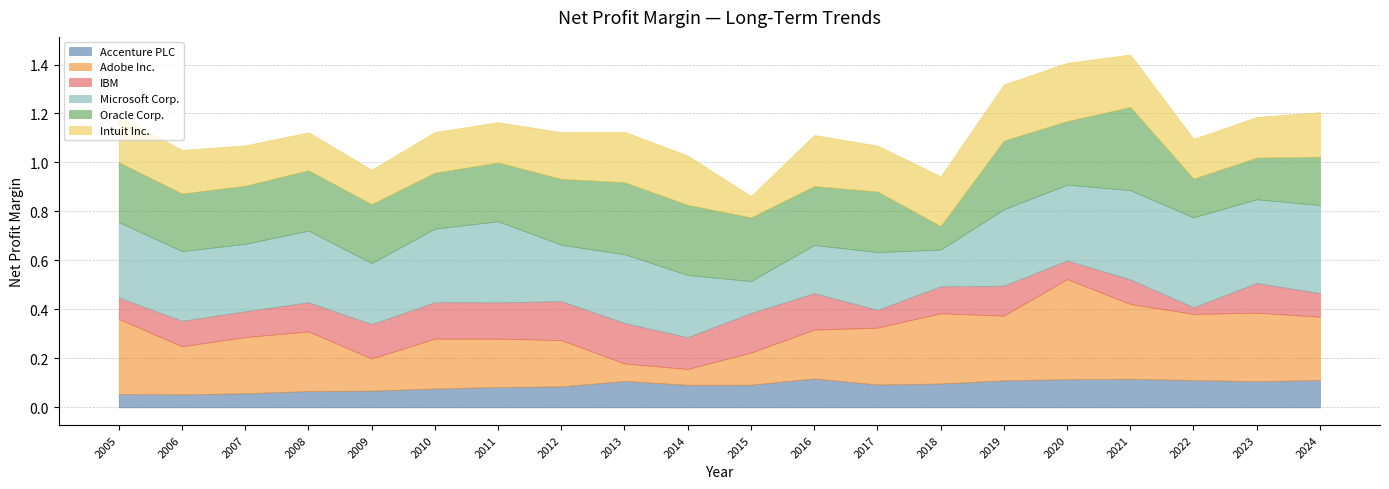

Which category has the highest value in the Microsoft Corp. series?

2022